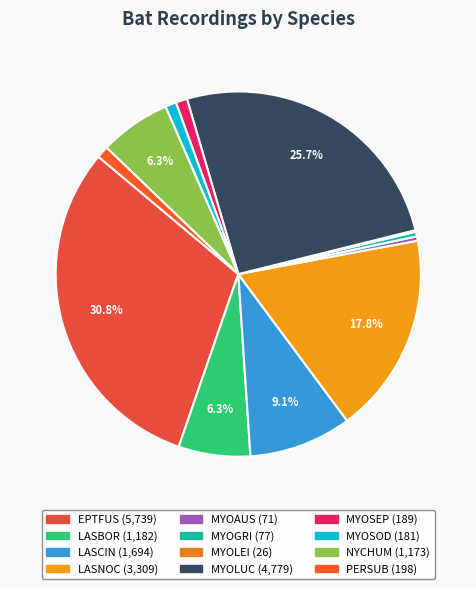

Does any single category account for the majority?

No